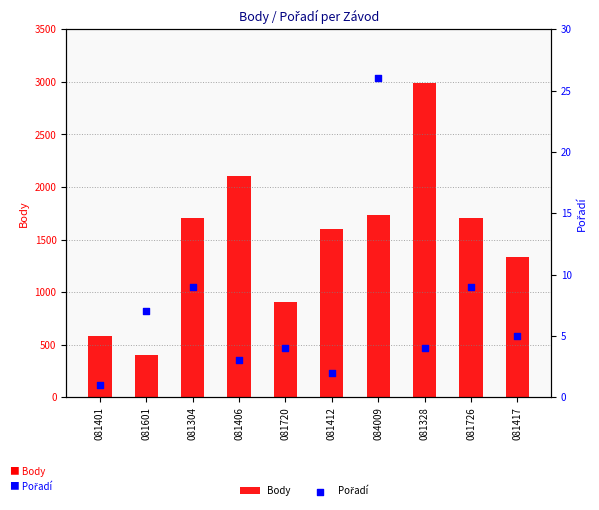

What is the total value across all series at 081412?

1602